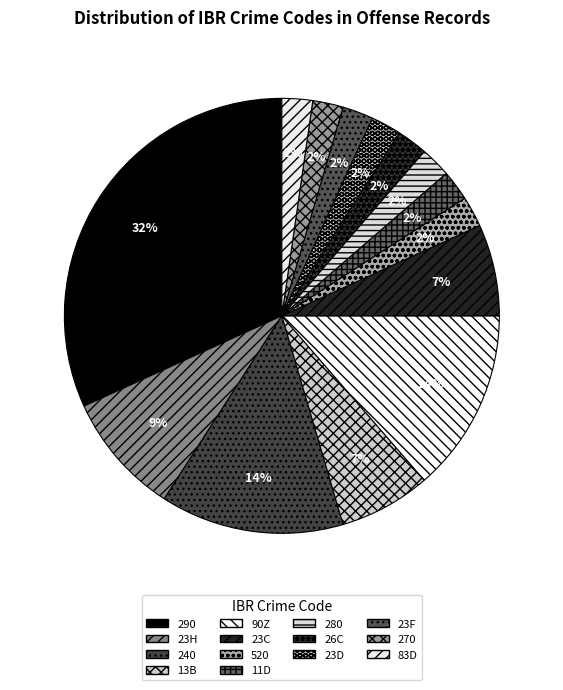

To the nearest percent, what is the difference between the largest and smallest slice percentages?

30%